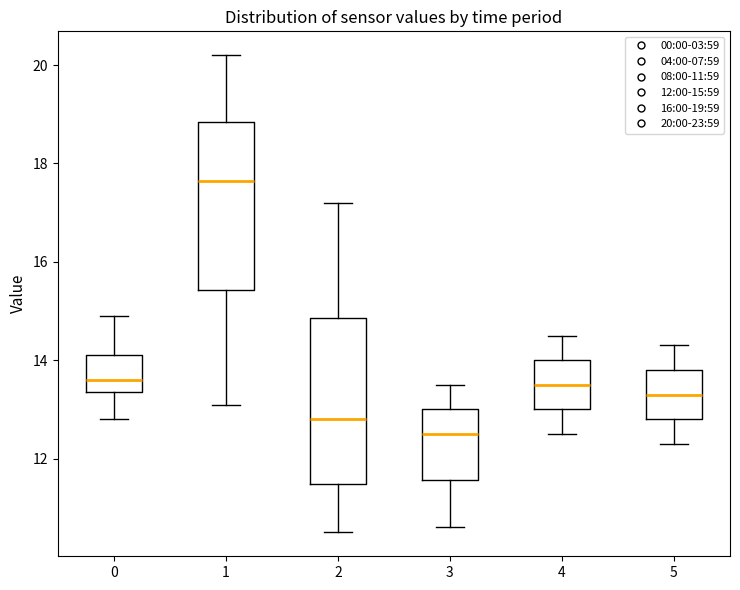

Which box's median line is the lowest?

3